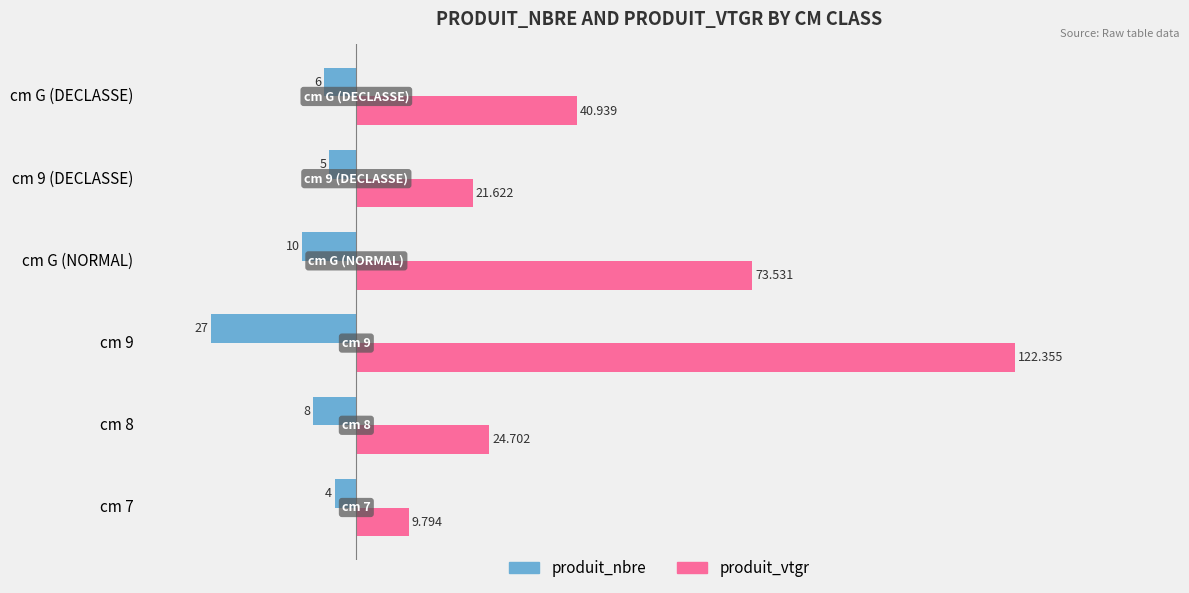

At which label is produit_nbre closest to -15?

cm G (NORMAL)